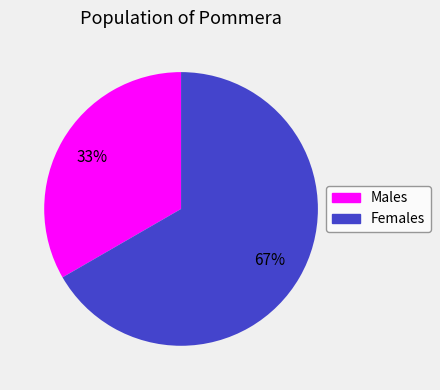

How many slices are in this pie chart?

2